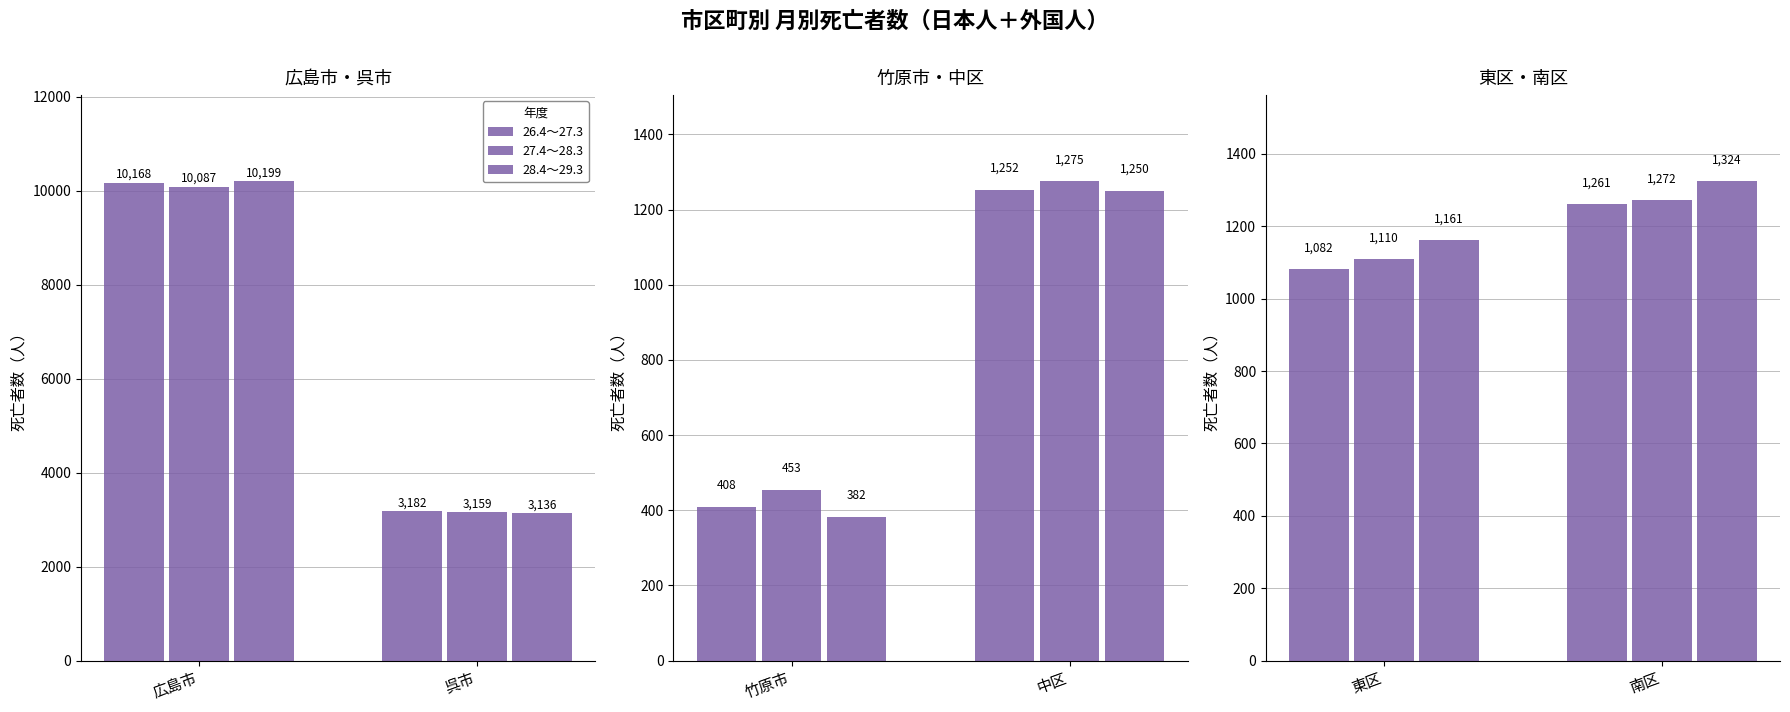

Rank the series by their average value, from highest to lowest.

28.4～29.3, 27.4～28.3, 26.4～27.3